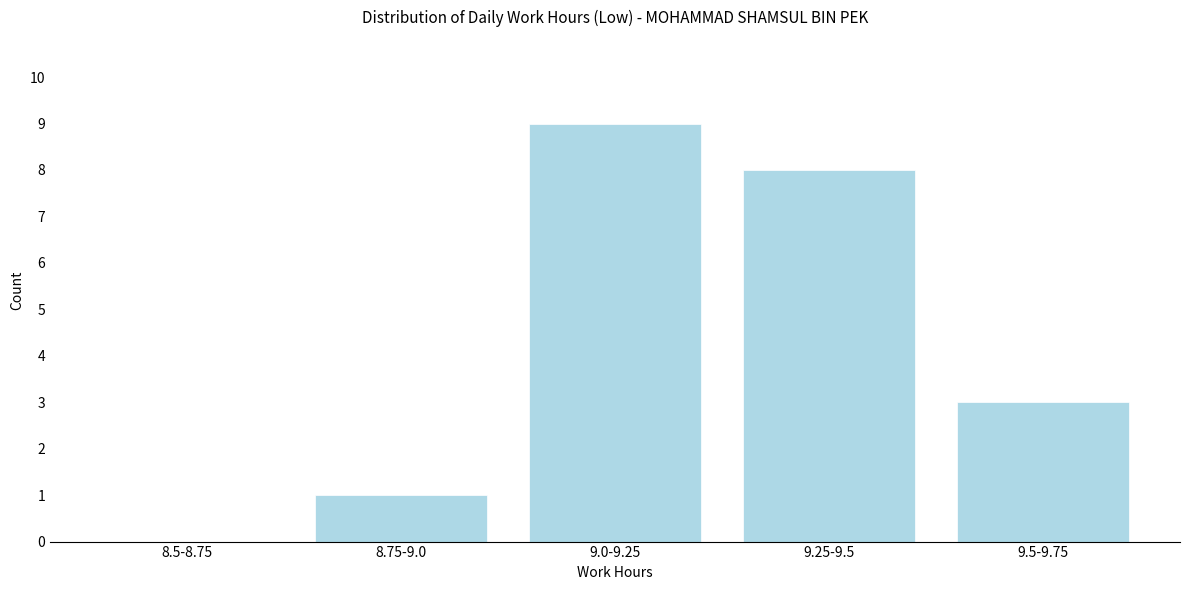

Reading left to right, transcribe all the data shown in this chart.

8.5-8.75=0	8.75-9.0=1	9.0-9.25=9	9.25-9.5=8	9.5-9.75=3